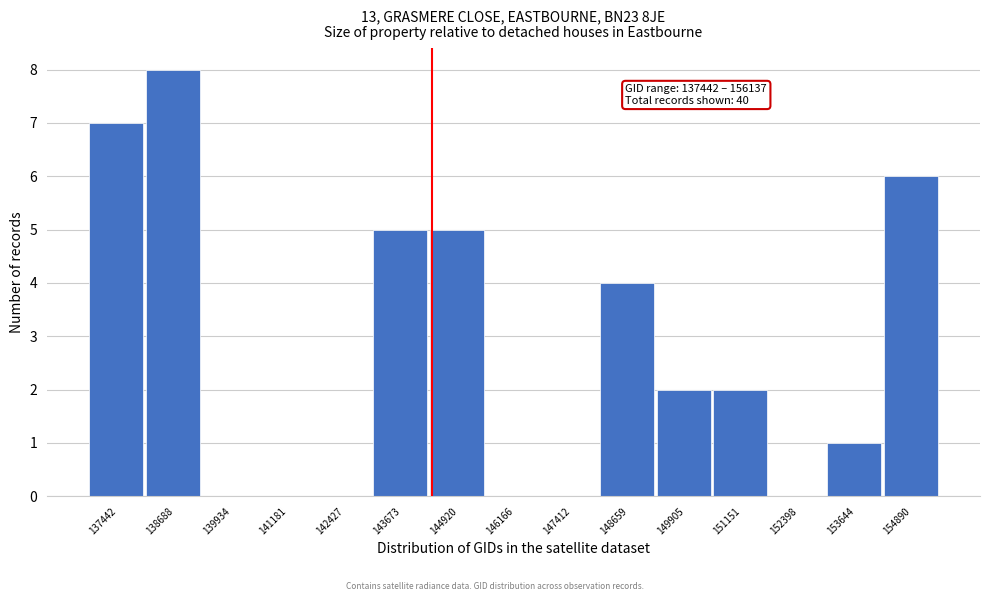

Reading right to left, what are all the values shown in this chart?

154890=6	153644=1	152398=0	151151=2	149905=2	148659=4	147412=0	146166=0	144920=5	143673=5	142427=0	141181=0	139934=0	138688=8	137442=7